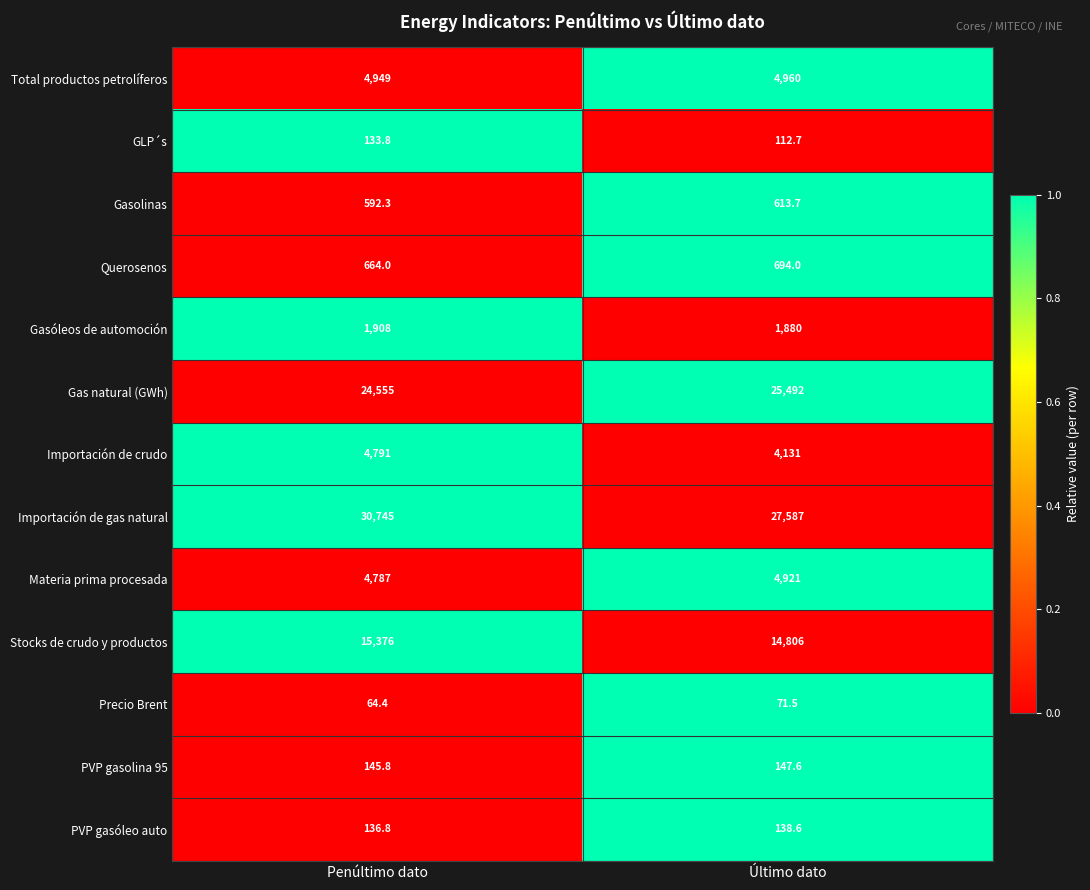

What is the difference between the Gasóleos de automoción values at Último dato and Penúltimo dato?

28.0